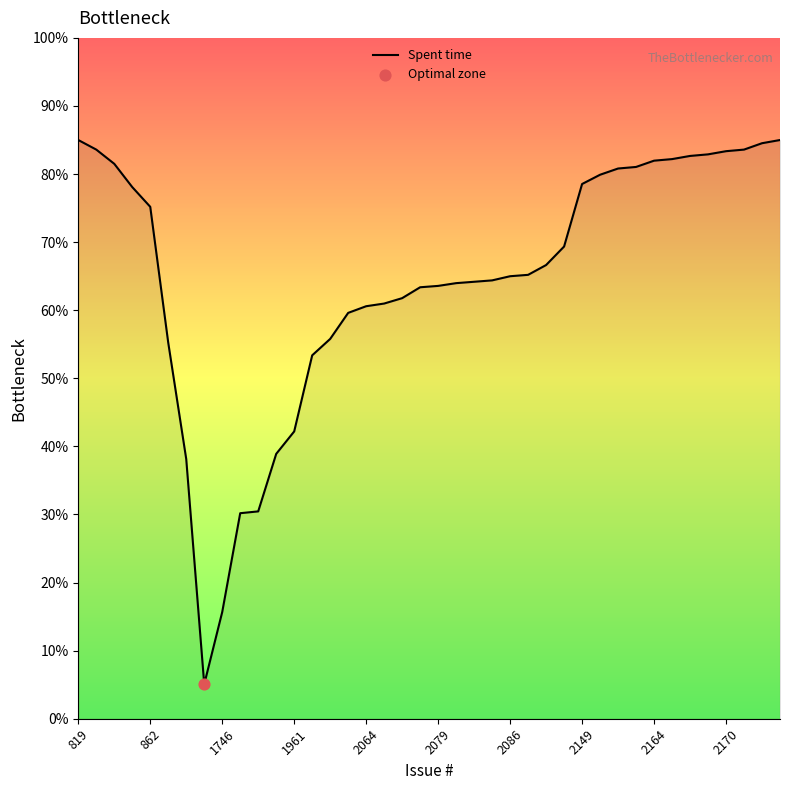

What is the minimum value shown in the chart?

5.1